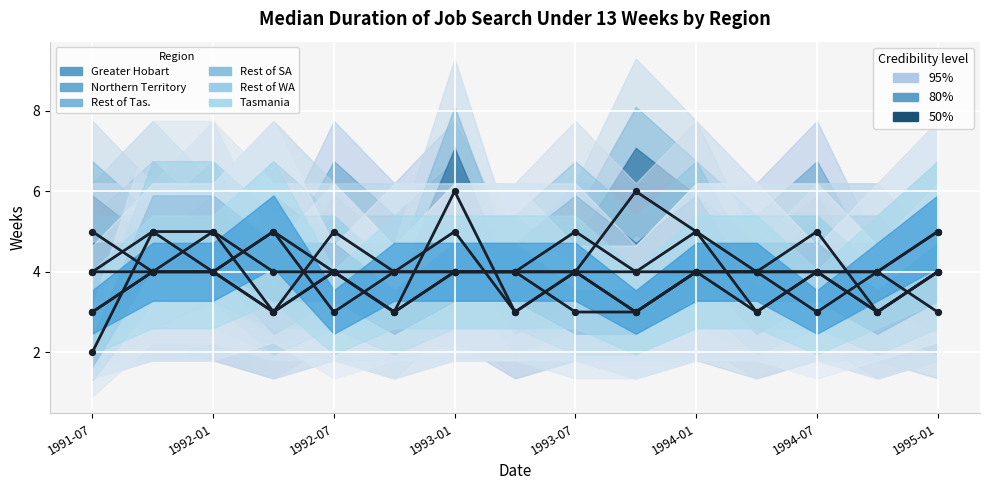

What is the total value across all series at 1992-01?

26